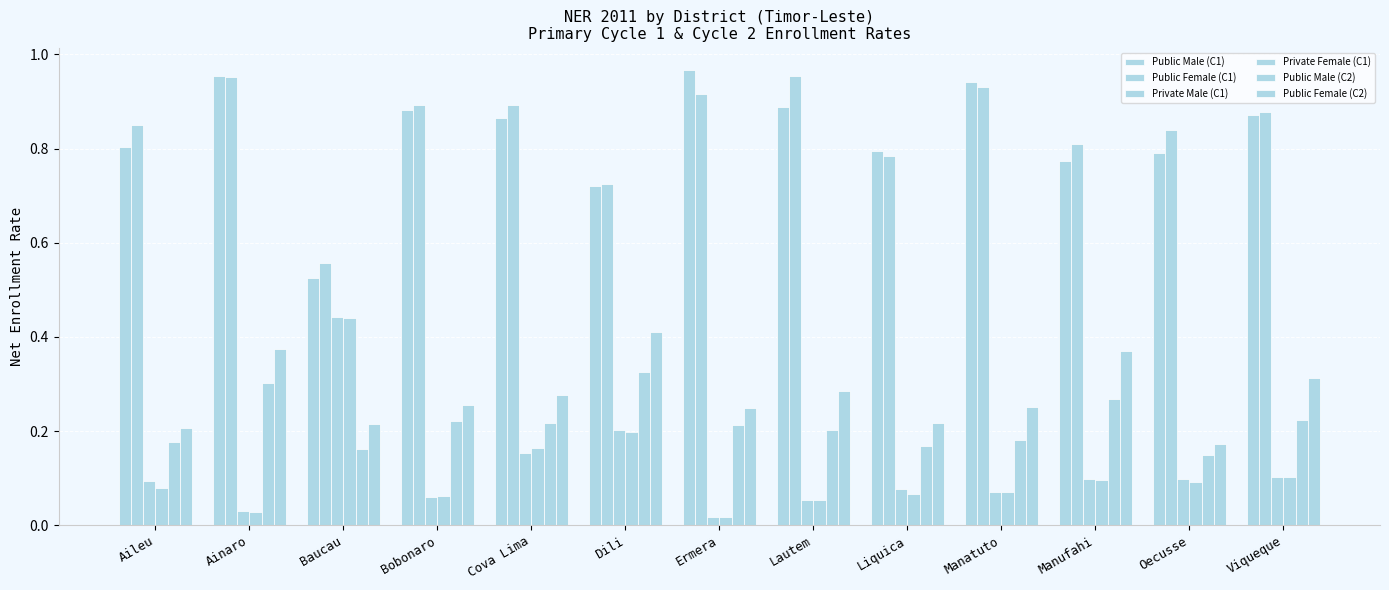

The Public Female (C1) series shows 1.0 at Ainaro. True or false?

True